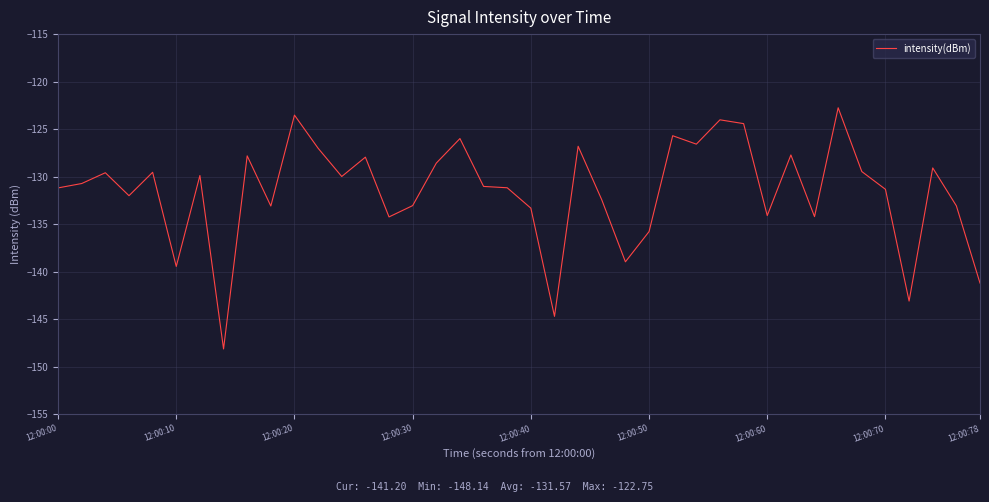

What is the minimum value shown in the chart?

-148.1